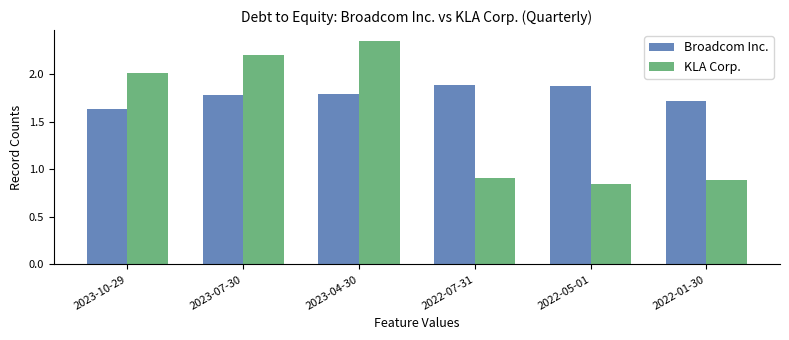

Rank the series by their average value, from lowest to highest.

KLA Corp., Broadcom Inc.